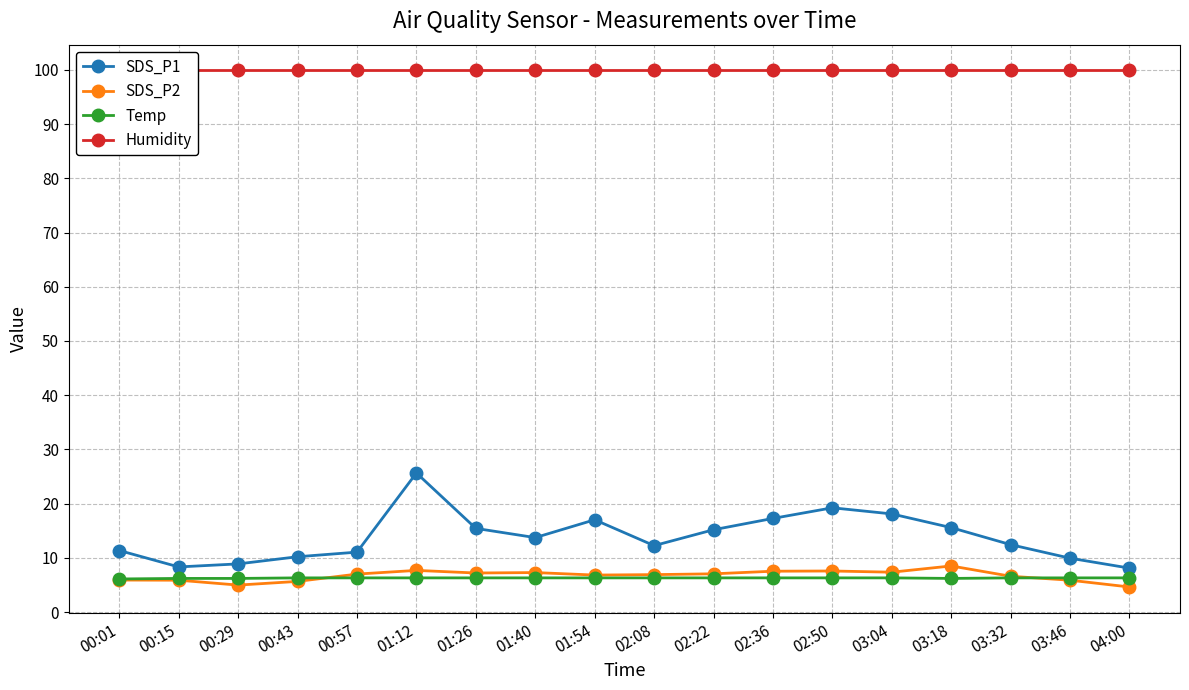

How many data points does each series have?

18